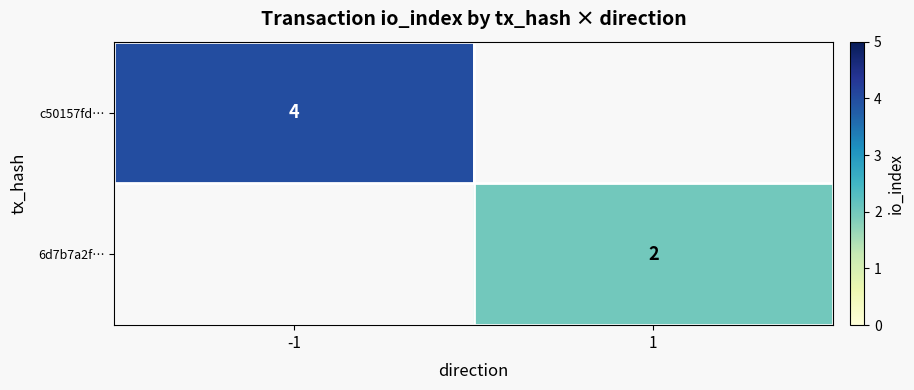

At which category does the chart reach its minimum across all series?

1